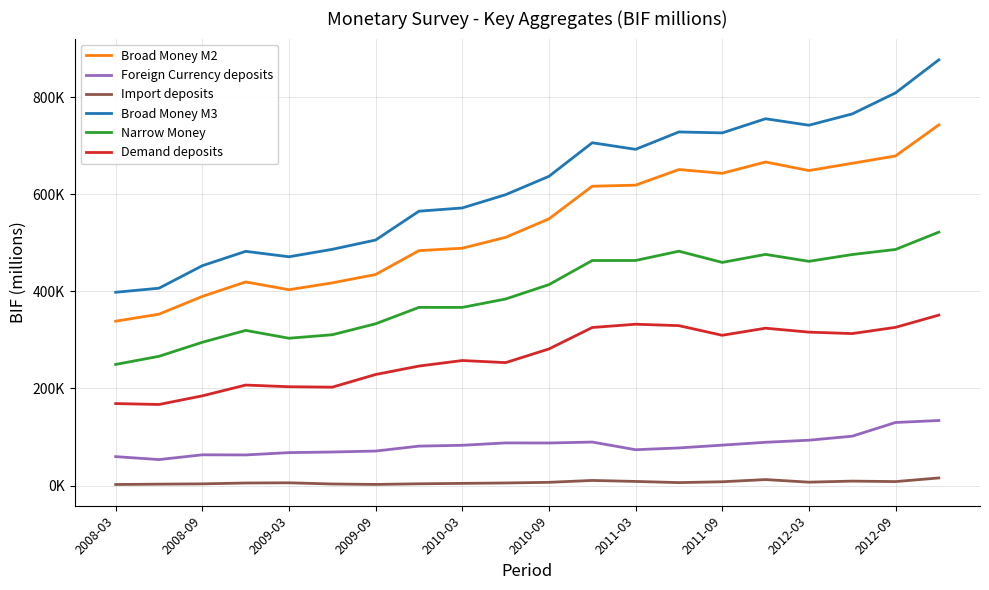

Is this an area chart (filled region under the line)?

No